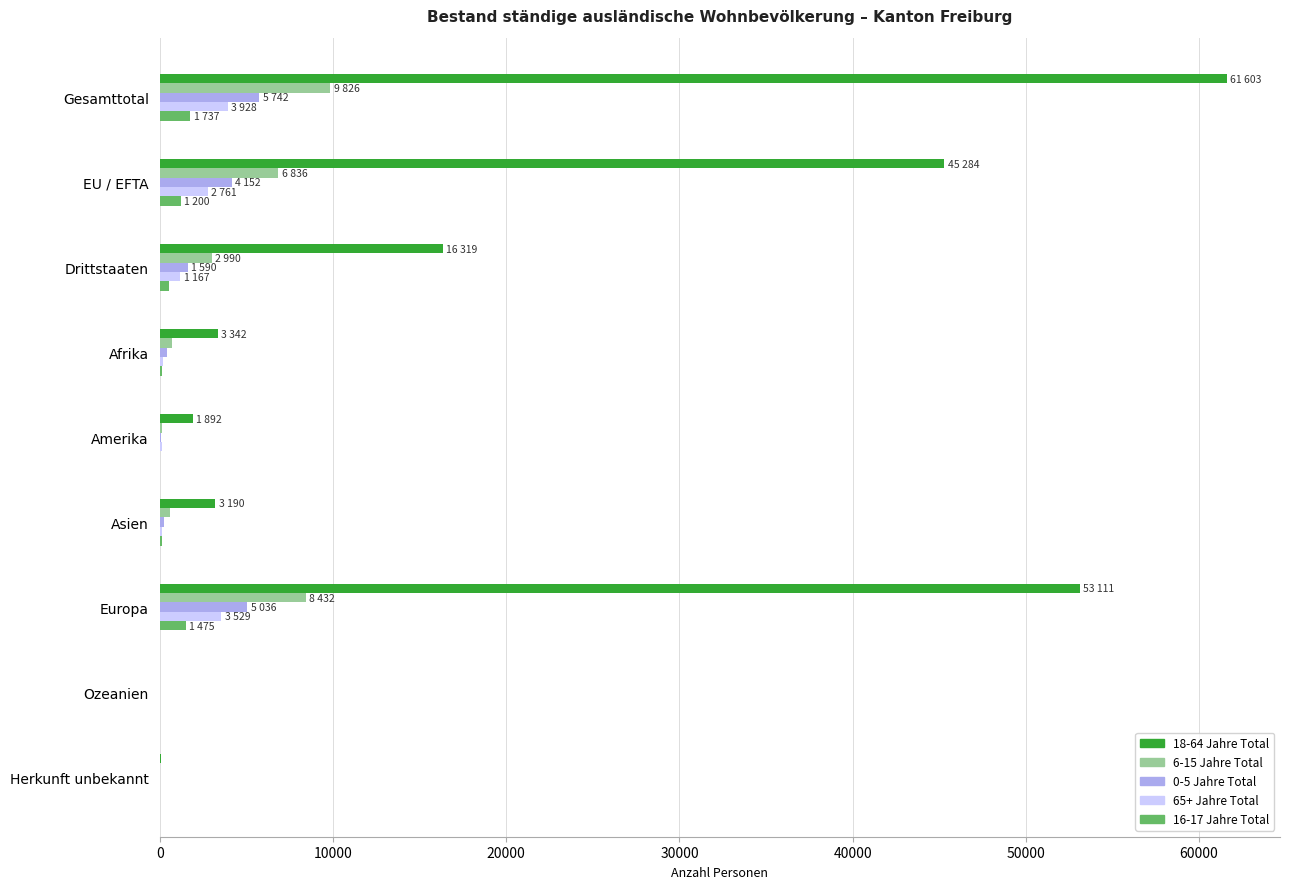

Which category has the highest value across all series?

Gesamttotal